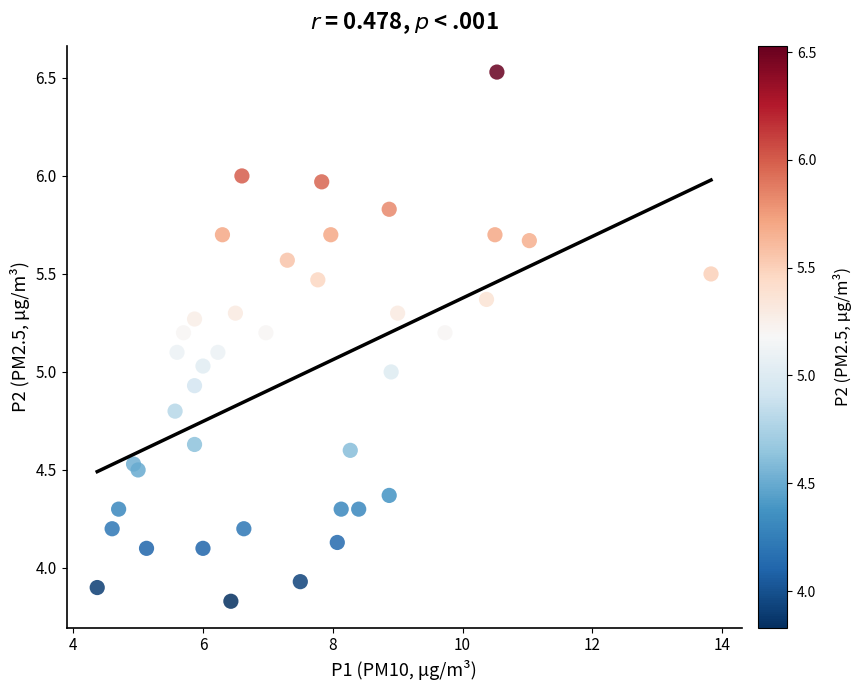

What is the range of Y values (max minus min)?

2.7